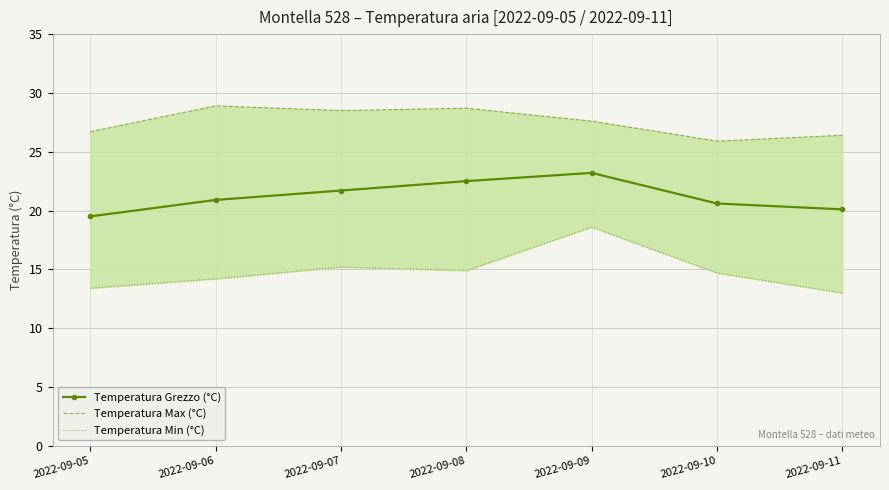

How many data points in Temperatura Grezzo (°C) are less than 20?

1